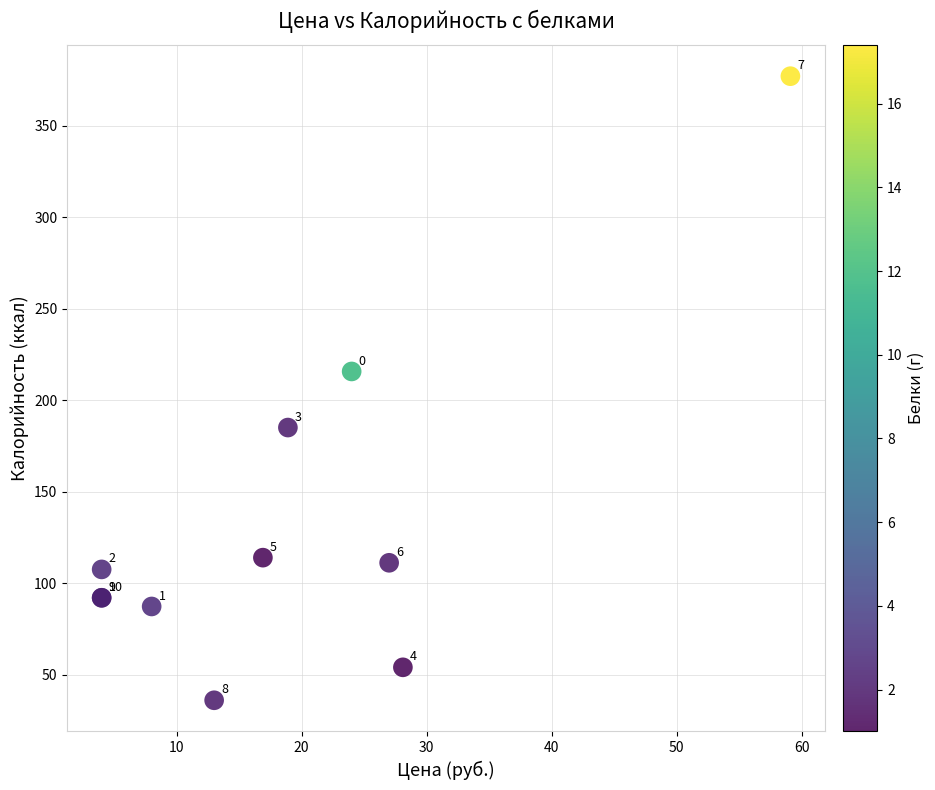

What Y value in the scatter plot is closest to 206?

215.7